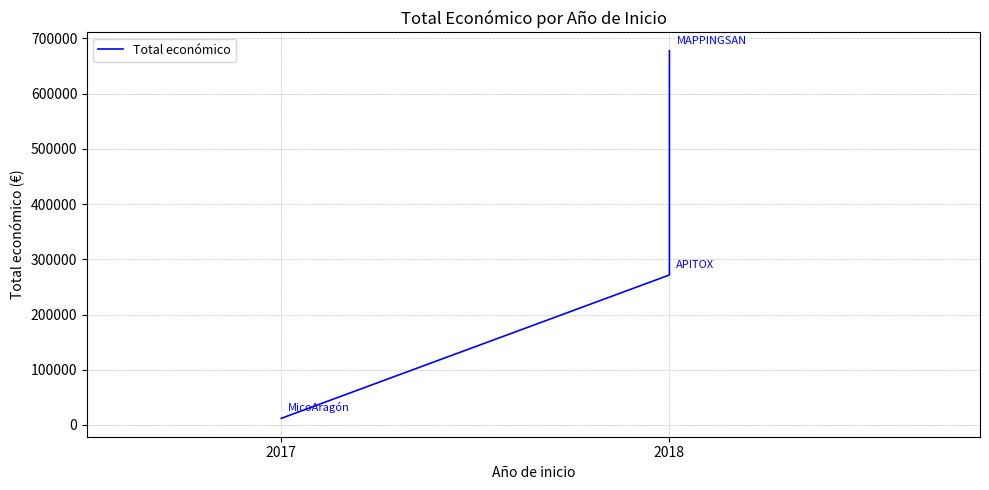

True or false: the data shows 271552 at 2018.

True